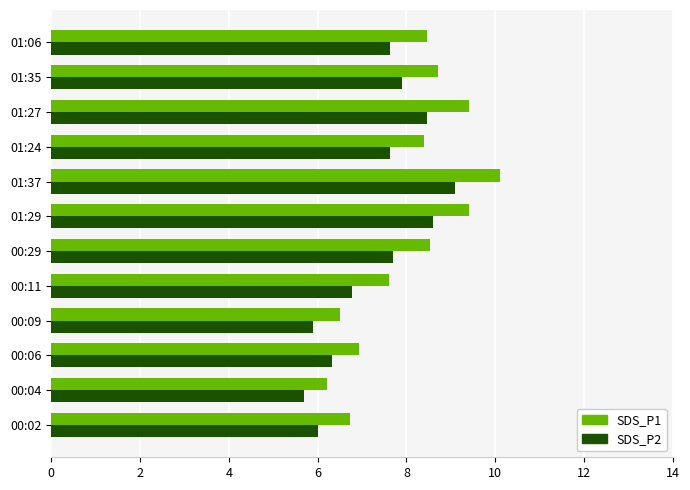

What is the total value across all series at 01:27?

17.9